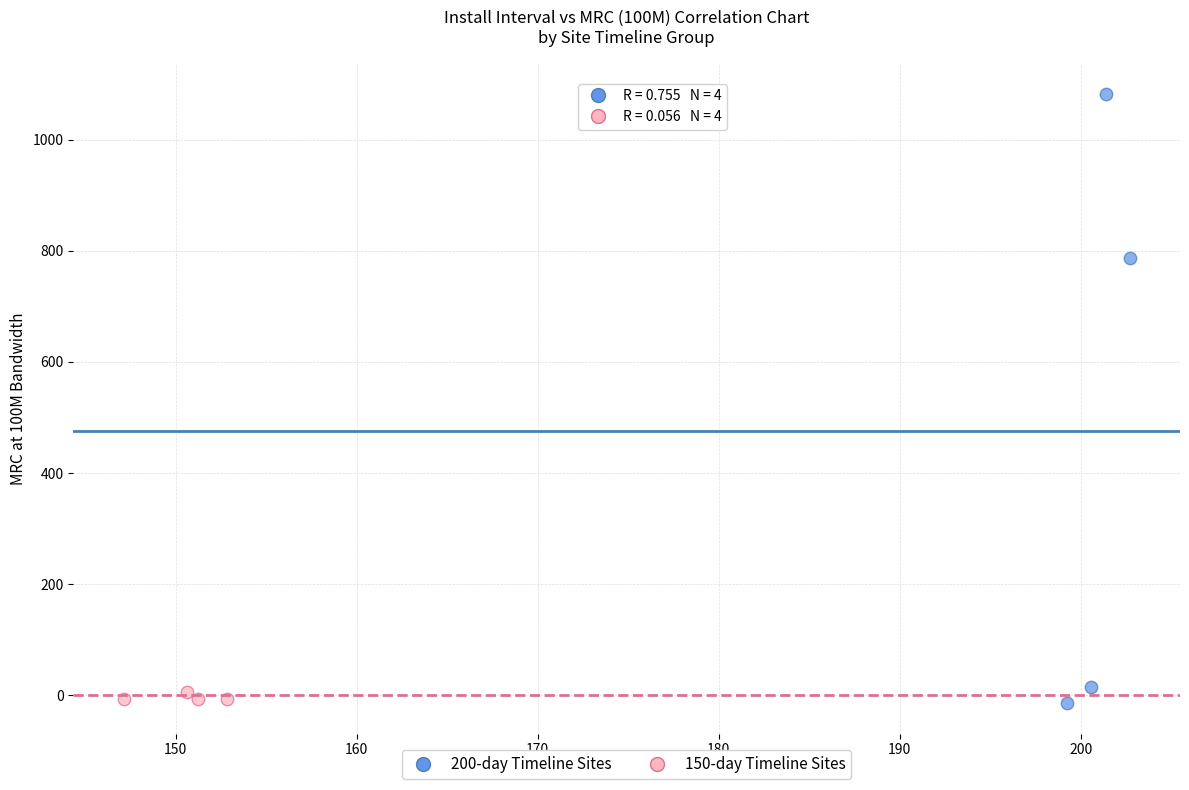

Which series has the largest Y range (max minus min)?

200-day Timeline Sites